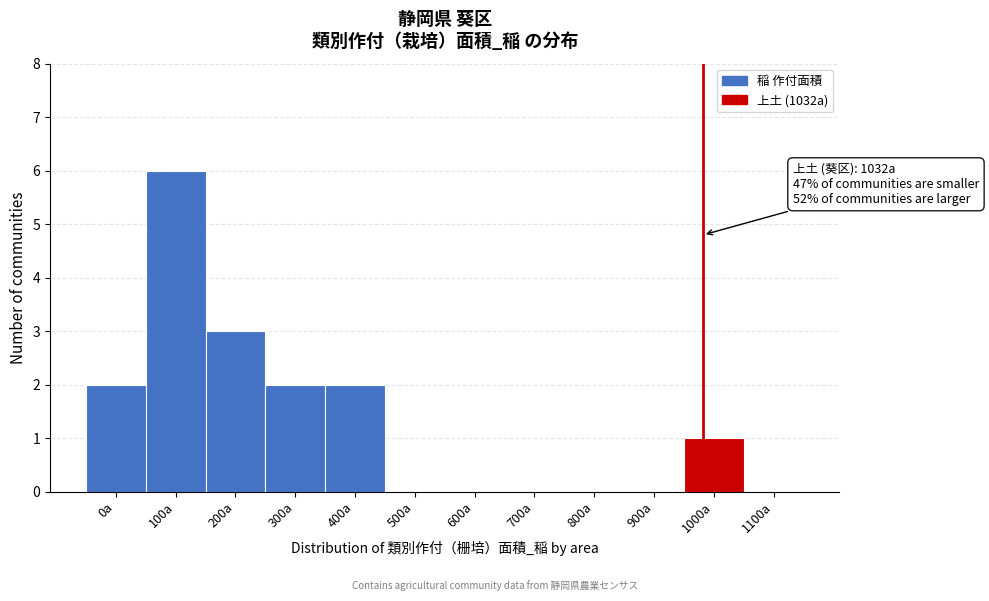

Reading right to left, transcribe all the data shown in this chart.

1100a=0	1000a=1	900a=0	800a=0	700a=0	600a=0	500a=0	400a=2	300a=2	200a=3	100a=6	0a=2